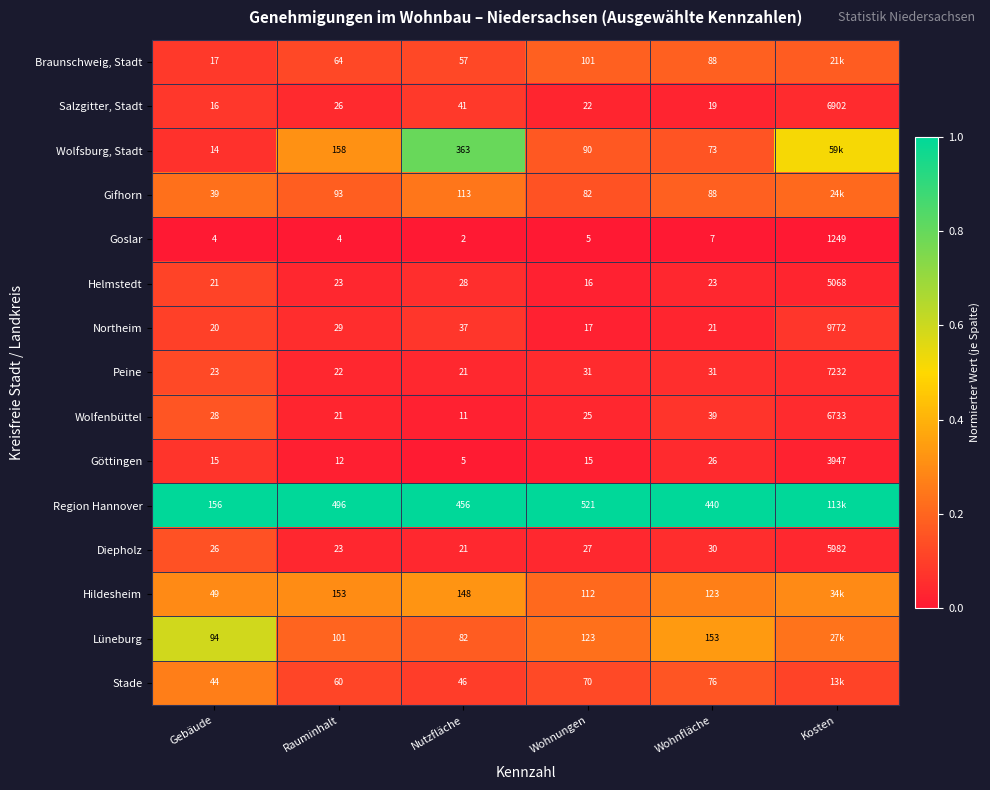

Rank the series at Wohnungen from highest to lowest value.

Region Hannover, Lüneburg, Hildesheim, Braunschweig, Stadt, Wolfsburg, Stadt, Gifhorn, Stade, Peine, Diepholz, Wolfenbüttel, Salzgitter, Stadt, Northeim, Helmstedt, Göttingen, Goslar